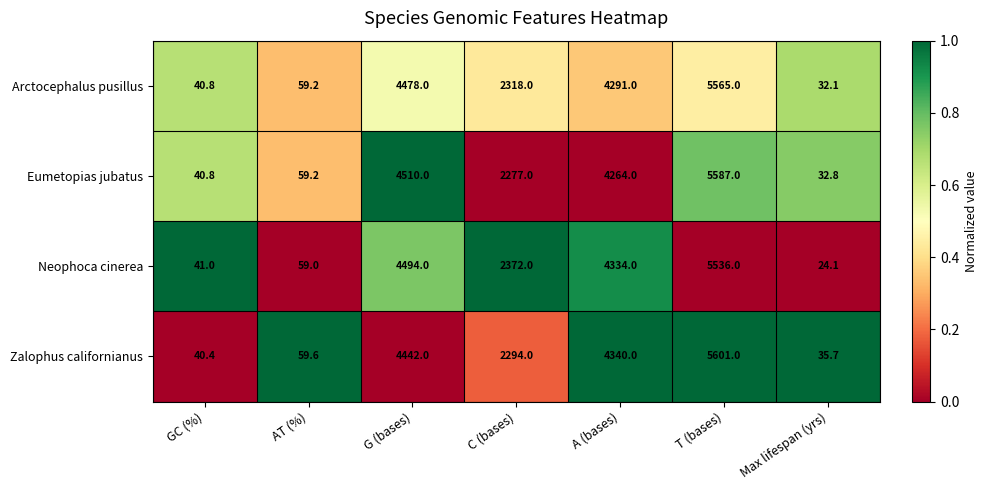

The Eumetopias jubatus series shows 1315.5 at G (bases). True or false?

False